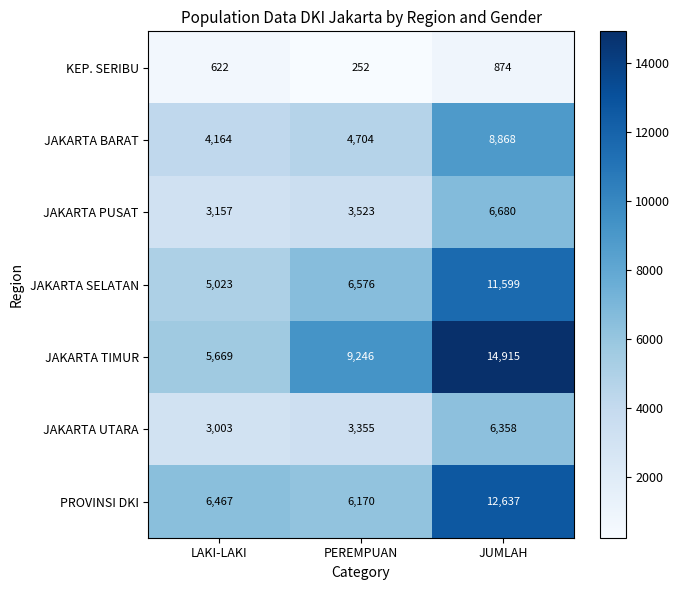

What is the greatest value displayed?

14915